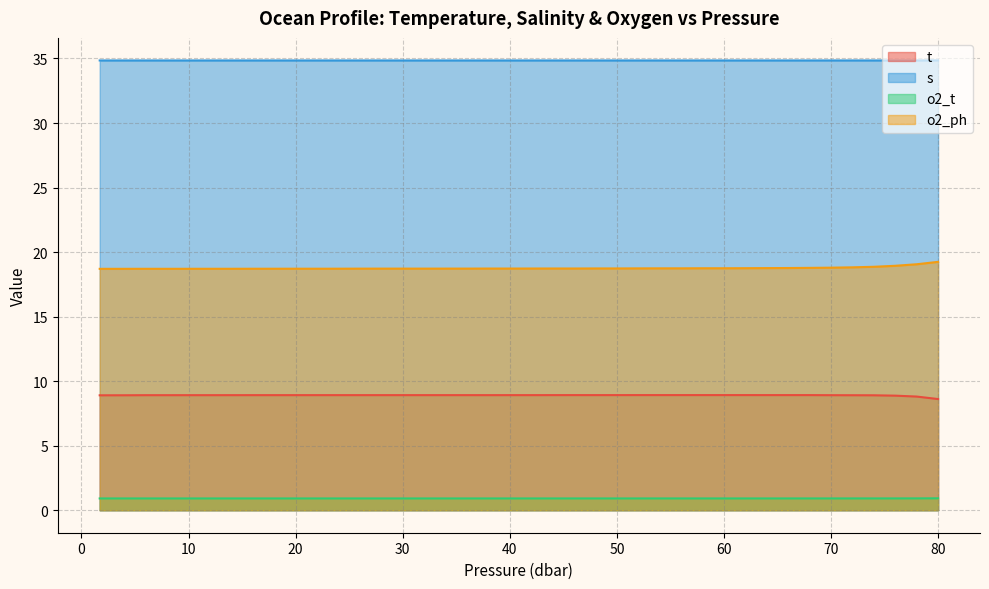

At which category does s reach its first local valley?

56.0